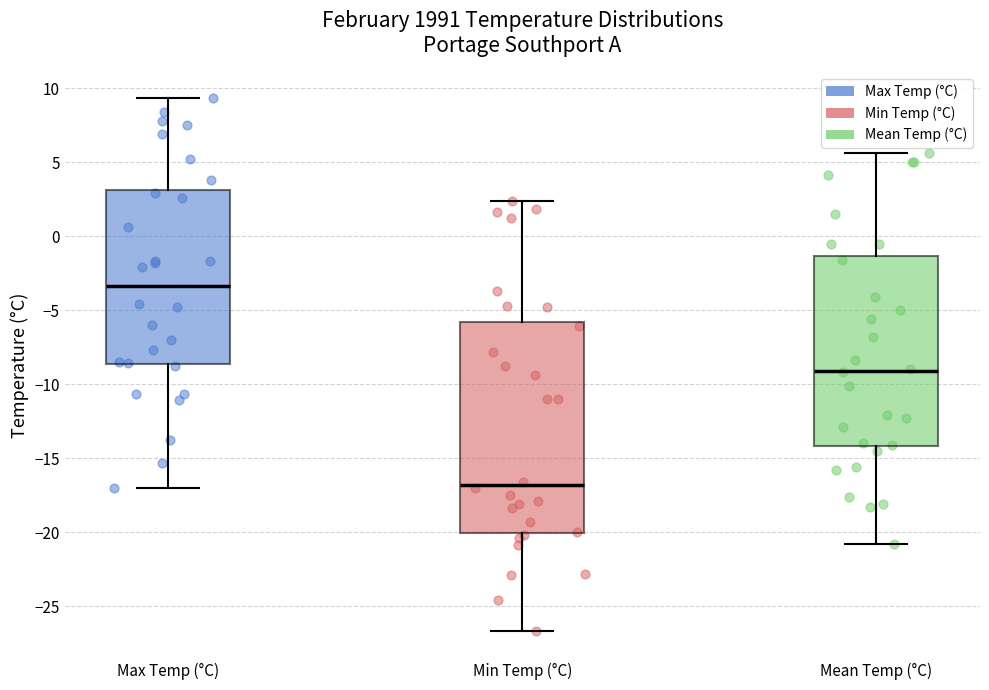

Where is the lower edge of the box for Mean Temp (°C) on the y-axis? The values are not printed on the chart, so give them approximately, as read against the axis.

-14.0